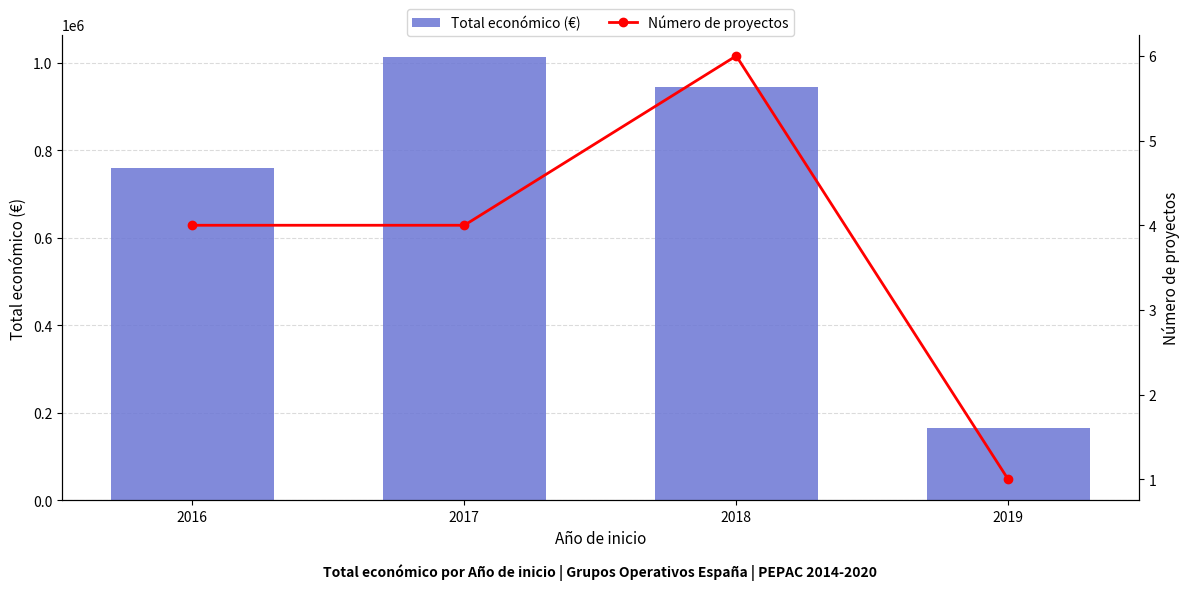

At which label does Total económico (€) first exceed 944335?

2017